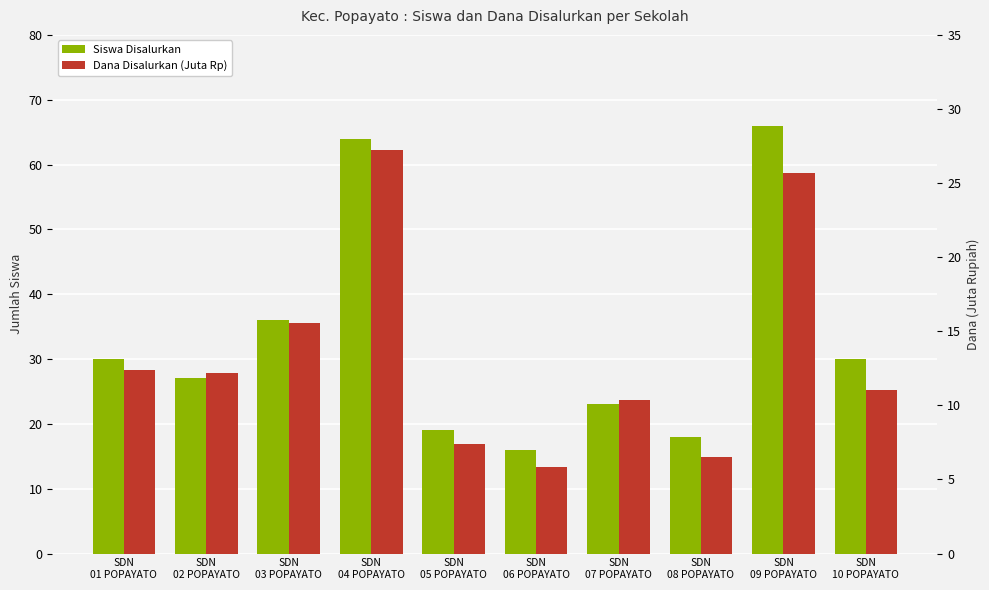

Which series changed the most between SDN
01 POPAYATO and SDN
06 POPAYATO?

Siswa Disalurkan